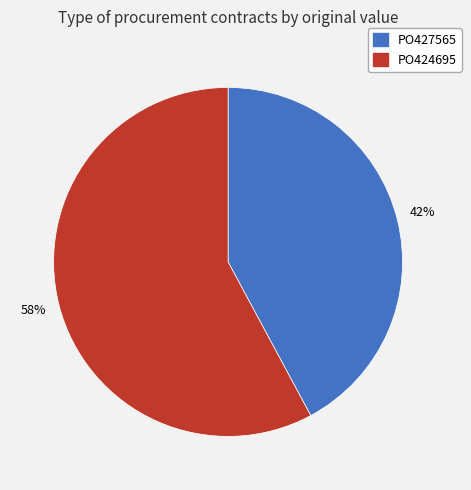

Which has a higher value, PO424695 or PO427565?

PO424695